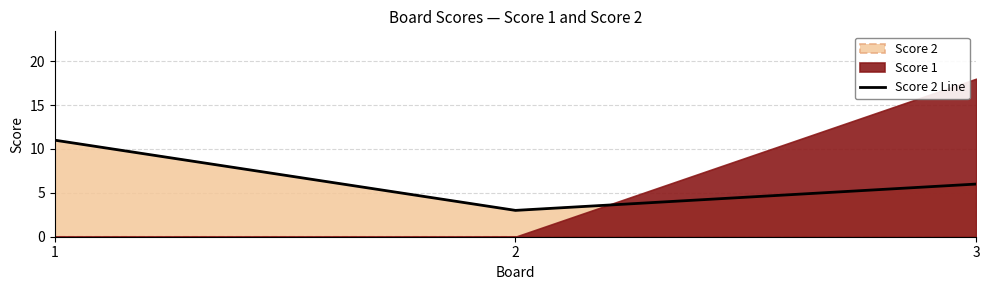

What value does the Score 2 Line series have at 2?

3